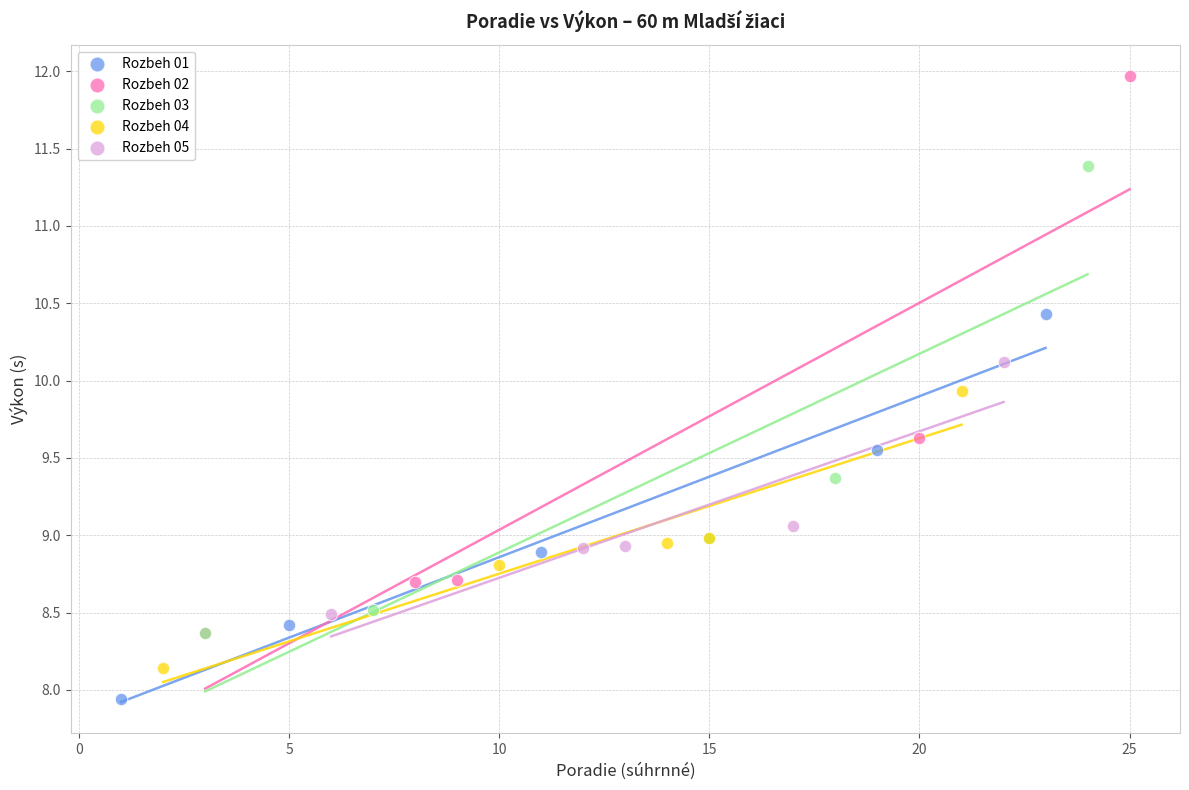

Which series has the largest Y range (max minus min)?

Rozbeh 02